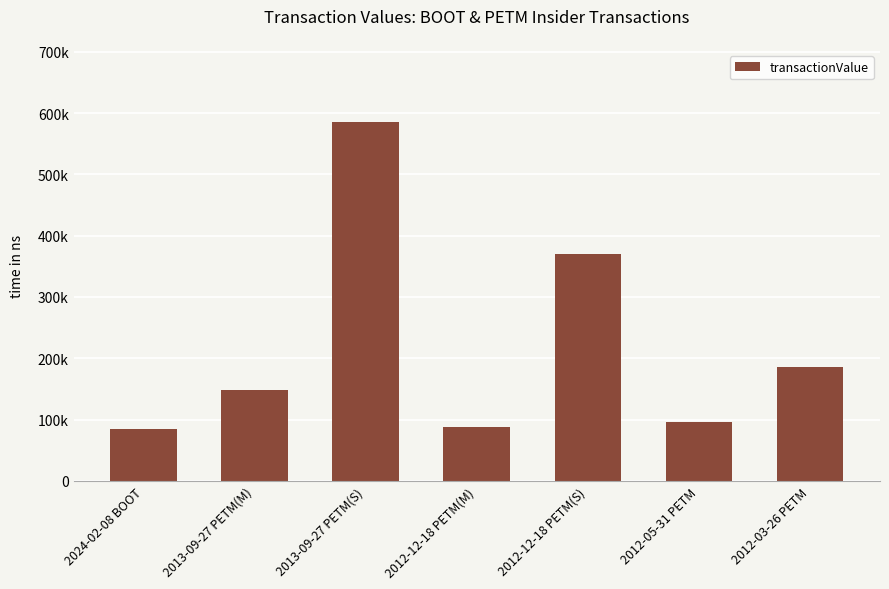

True or false: the data shows 136770 at 2012-12-18 PETM(M).

False